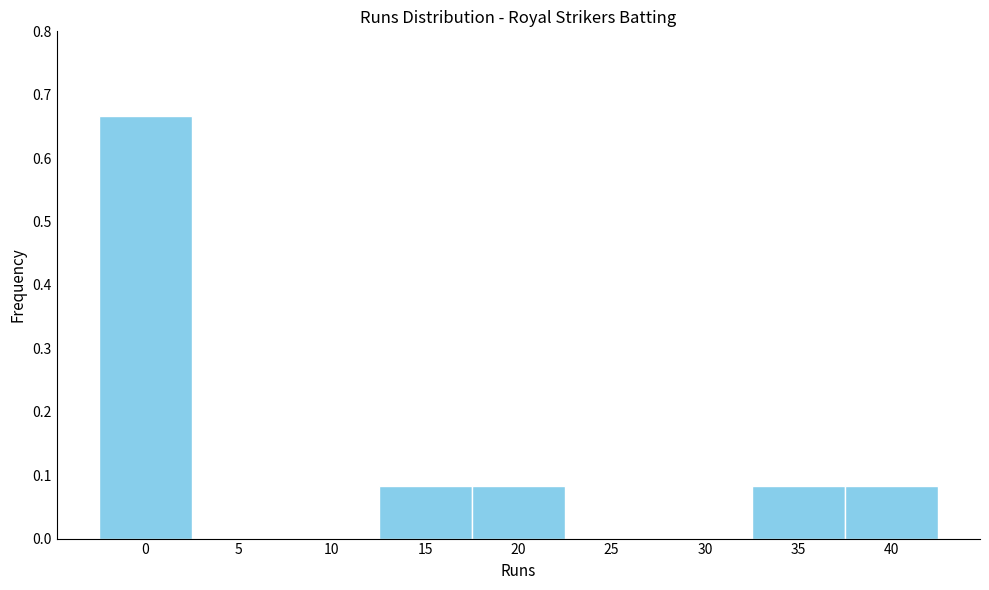

What is the change in value from 30 to 40?

+0.1